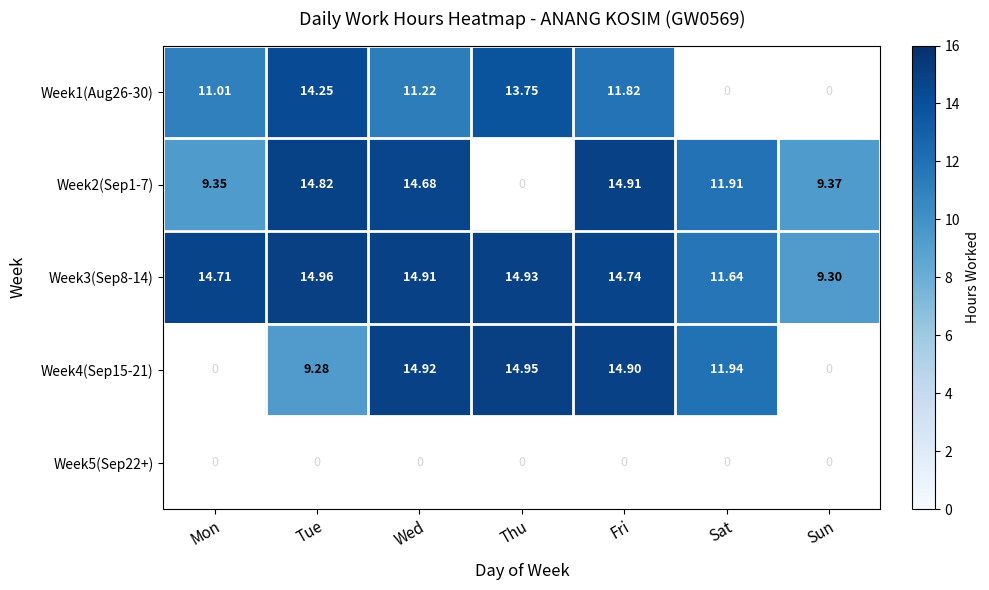

Which series has the largest total across all categories?

Week3(Sep8-14)